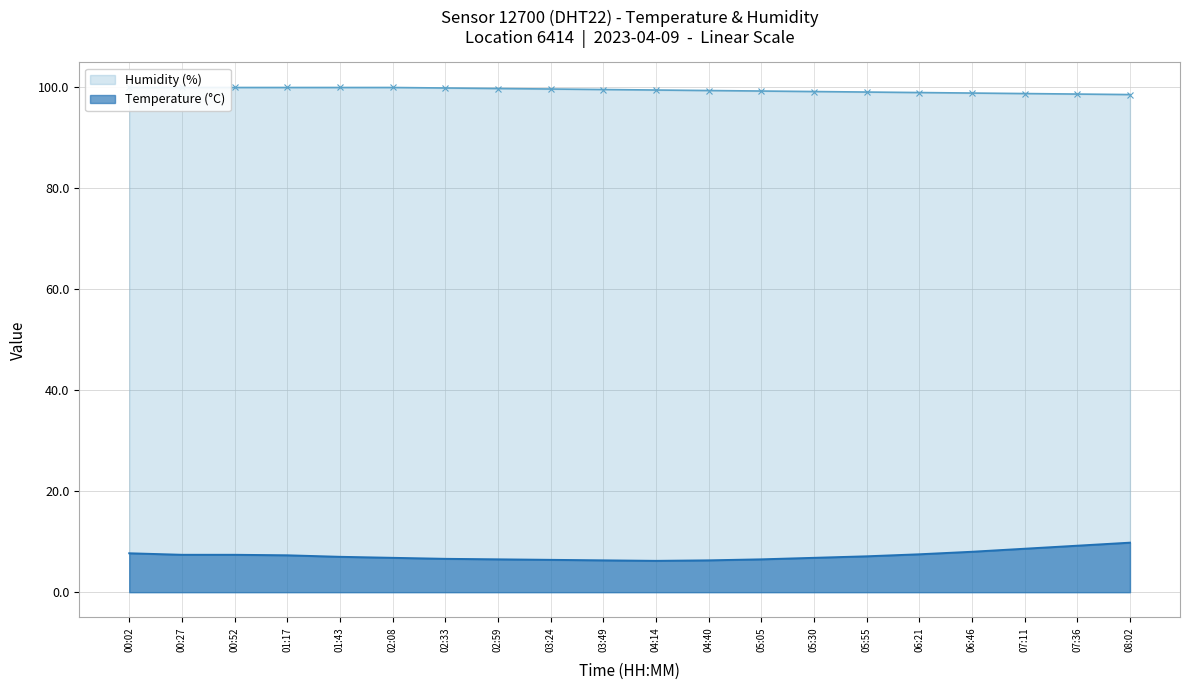

Which series has the widest spread of values?

Temperature (°C)